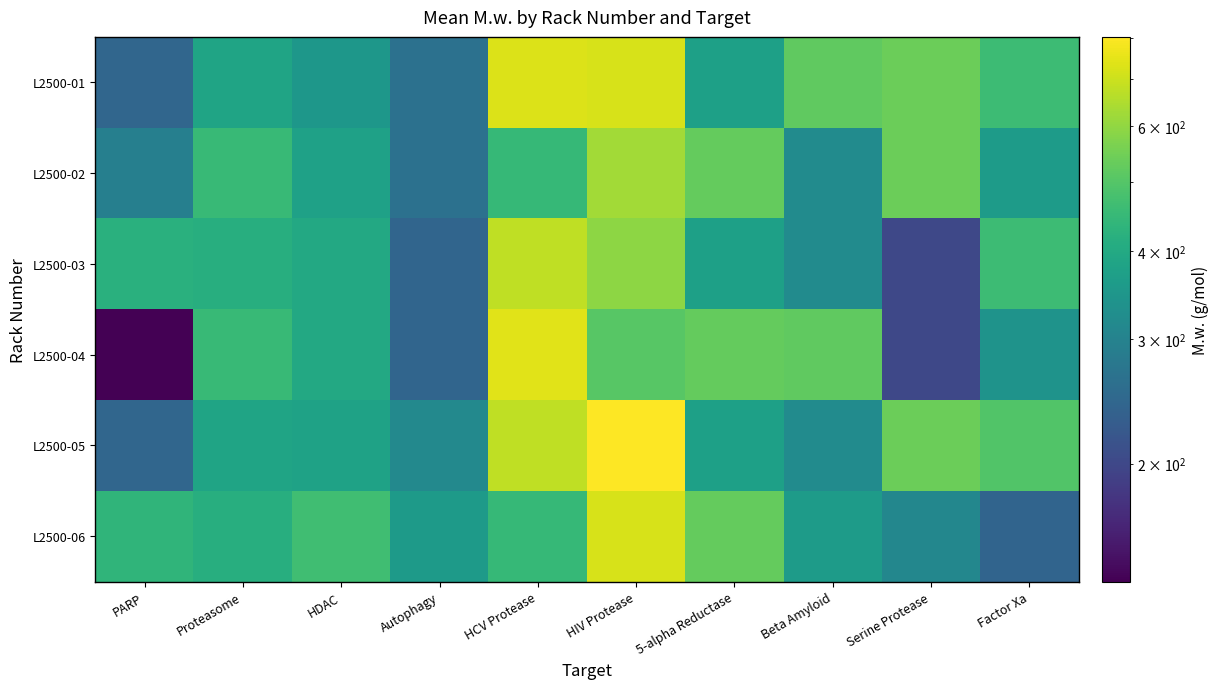

What is the spread (max minus min) of values at Factor Xa?

254.5